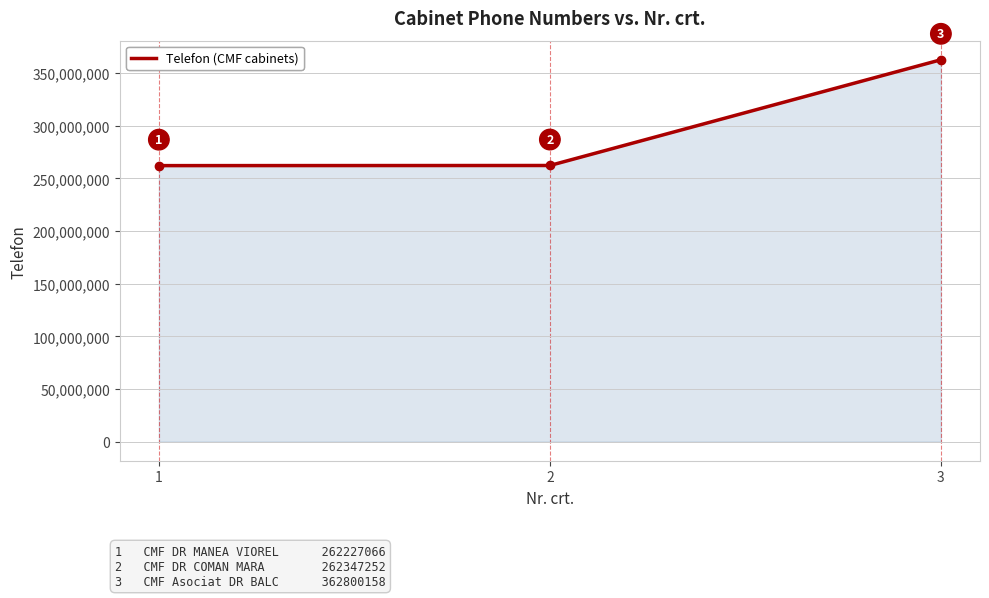

Where is the data nearest to the value 312513612?

2